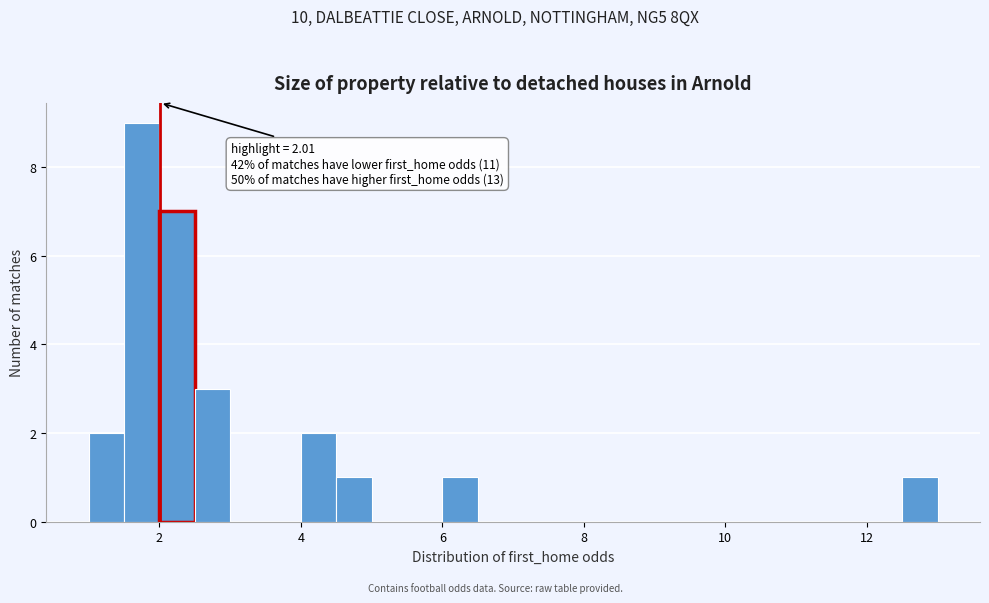

Around what value on the x-axis is the tallest bar? Give the approximate position of its centre, as read against the axis.

1.8